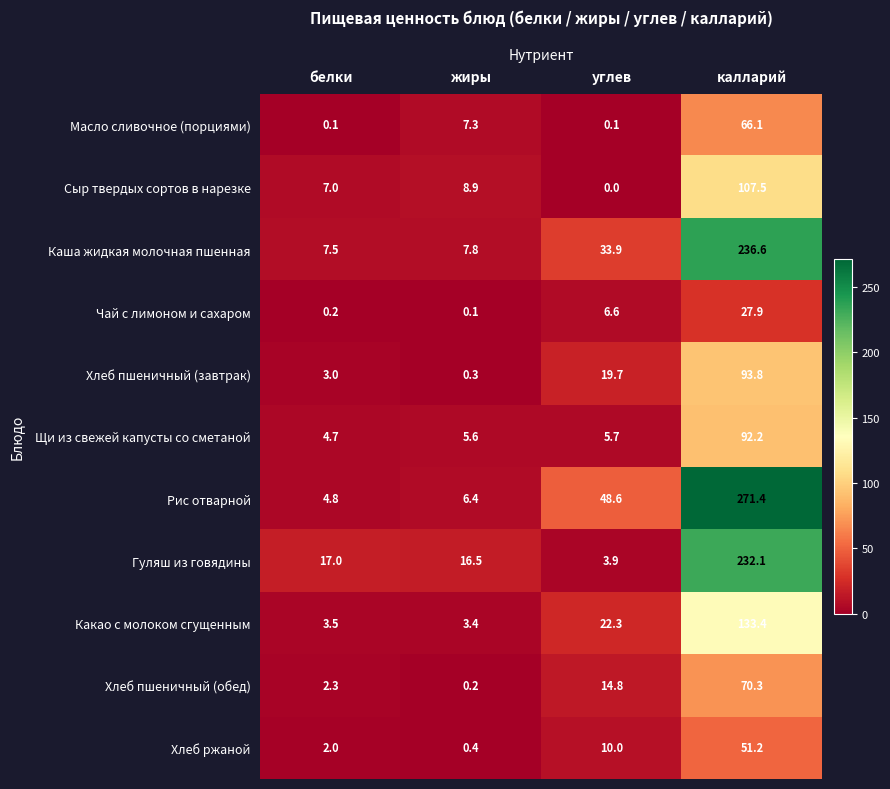

Which series changed the most between углев and калларий?

Гуляш из говядины